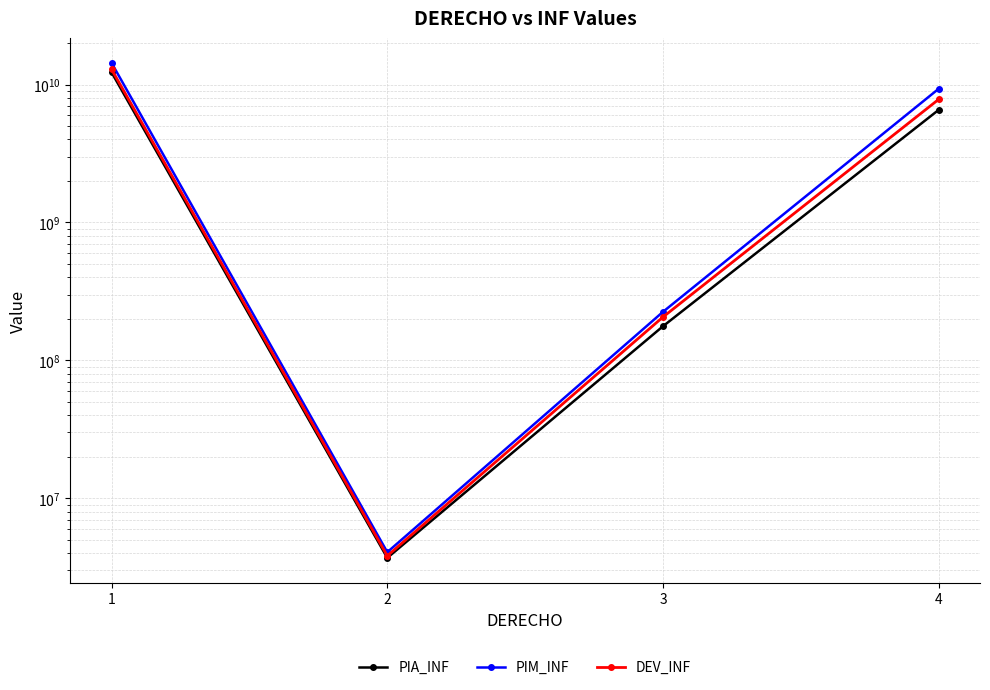

What is the minimum value for PIM_INF?

4063658.0